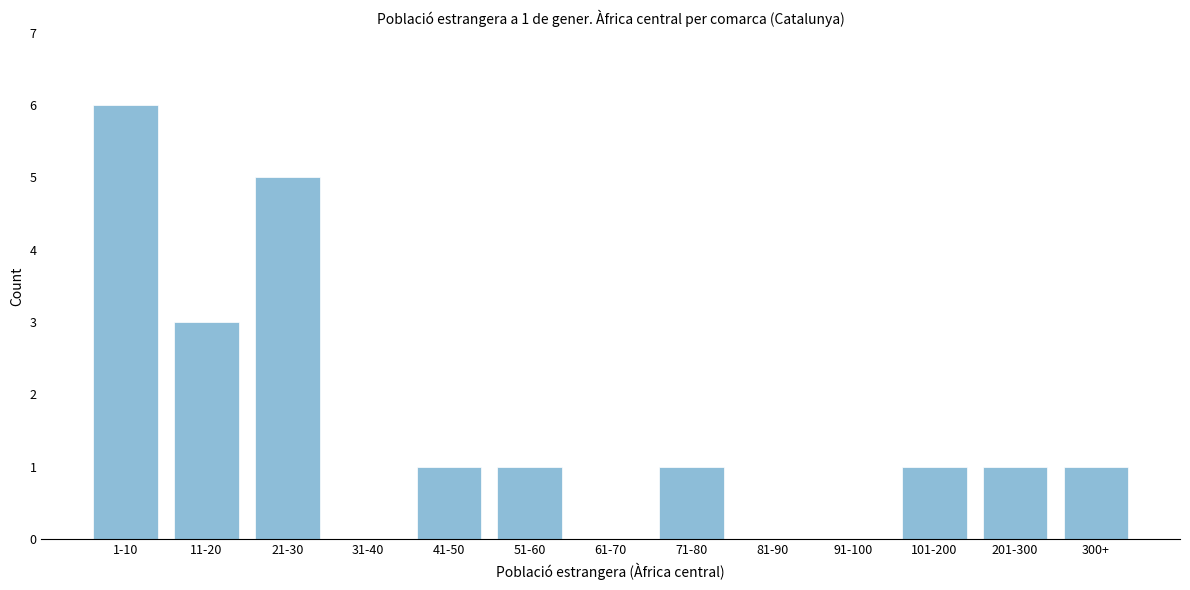

Reading right to left, list all the values displayed in this chart.

300+=1	201-300=1	101-200=1	91-100=0	81-90=0	71-80=1	61-70=0	51-60=1	41-50=1	31-40=0	21-30=5	11-20=3	1-10=6